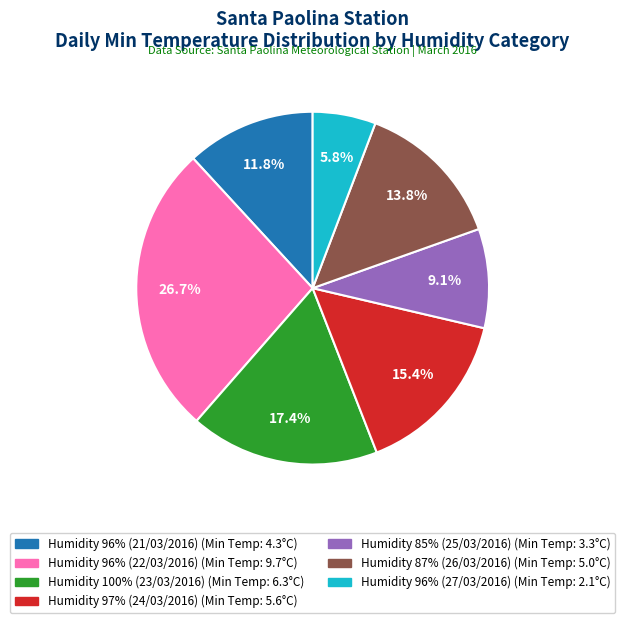

Does any single category account for the majority?

No